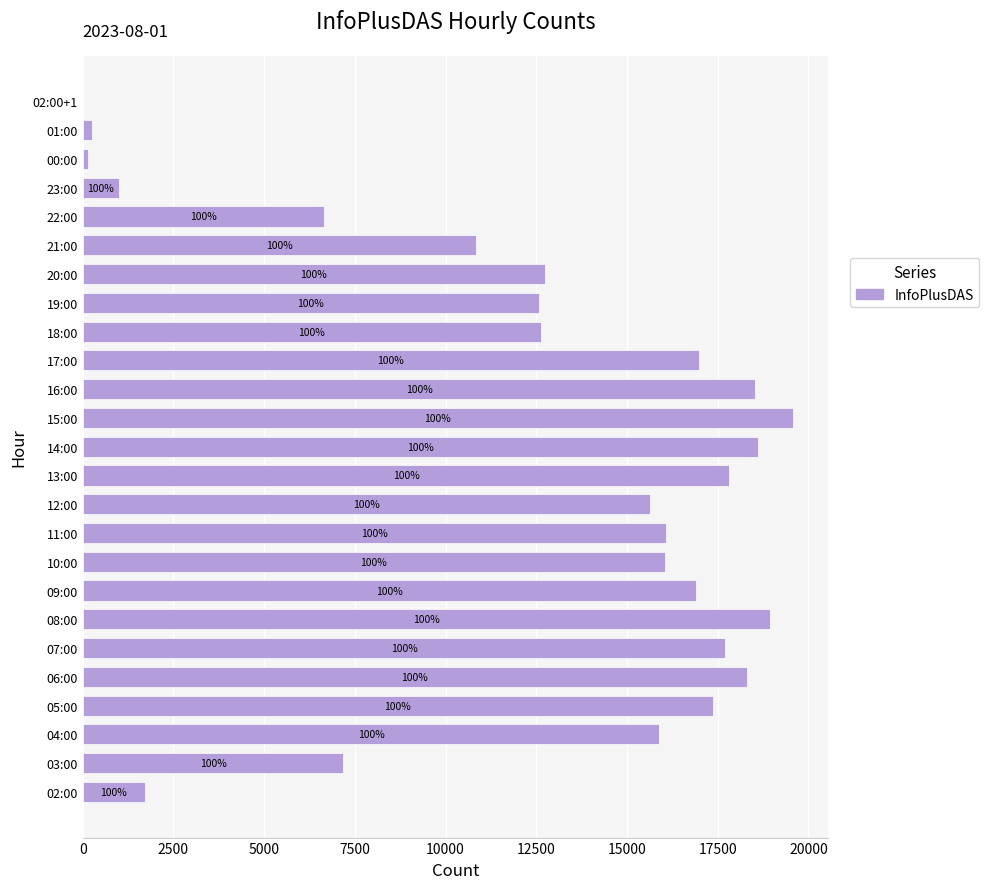

Are the bars horizontal?

Yes